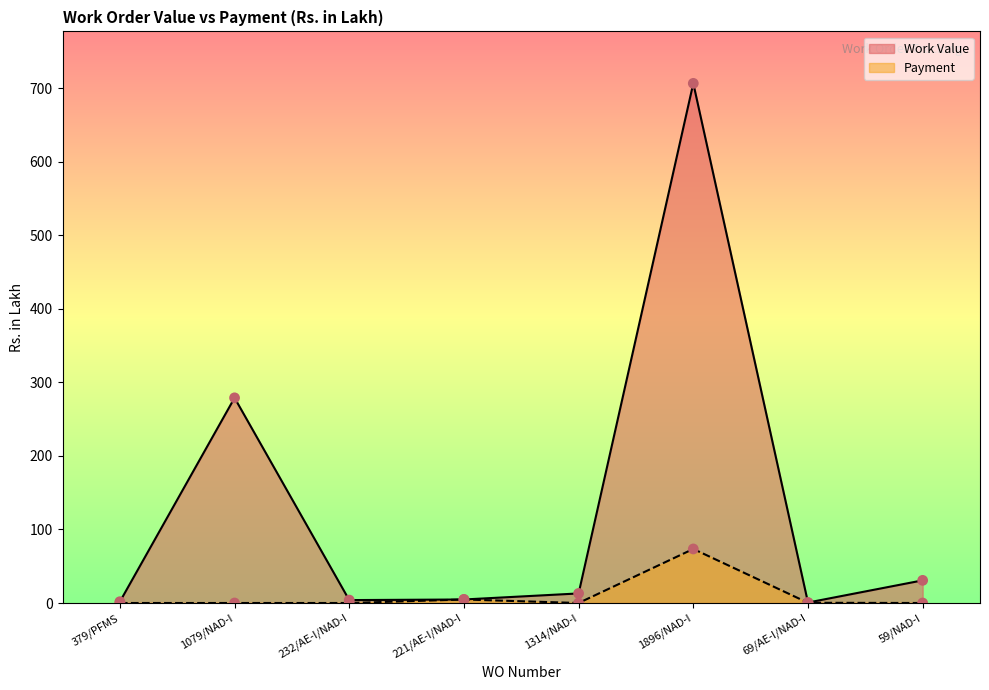

What is the total value across all series at 221/AE-I/NAD-I?

9.6